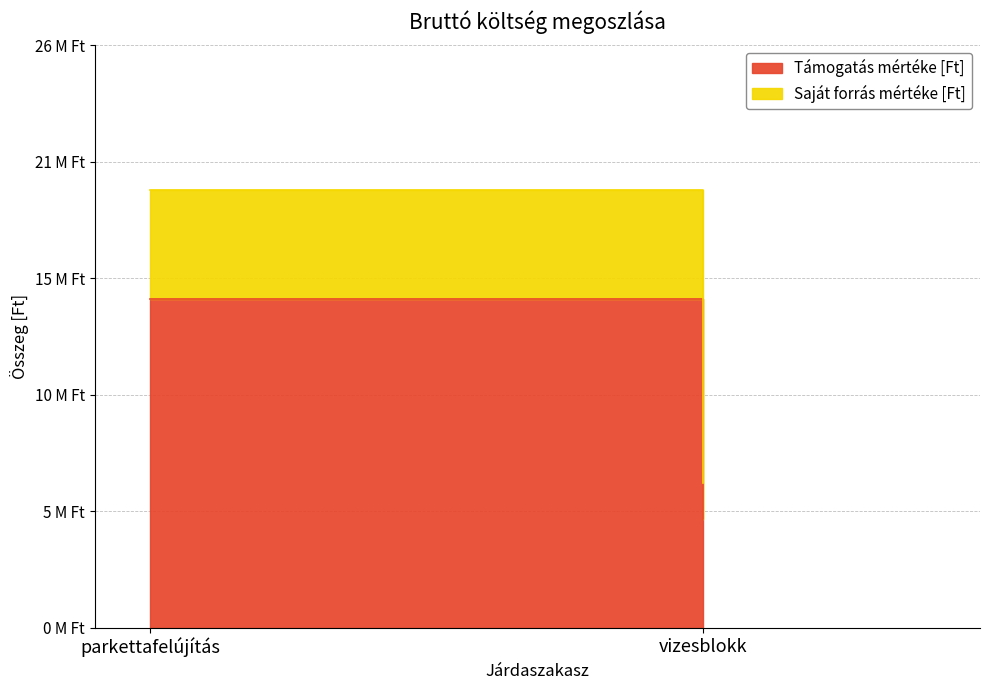

Count the Saját forrás mértéke [Ft] values in the range 1650000 to 5000000.

2